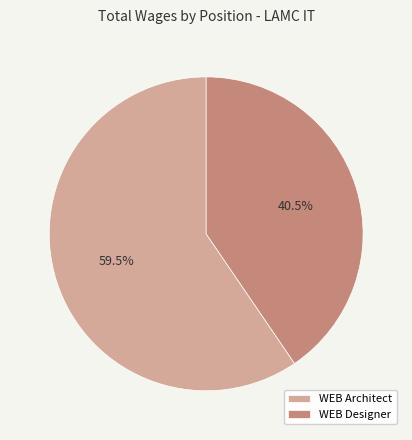

Is WEB Designer the majority of the pie?

No